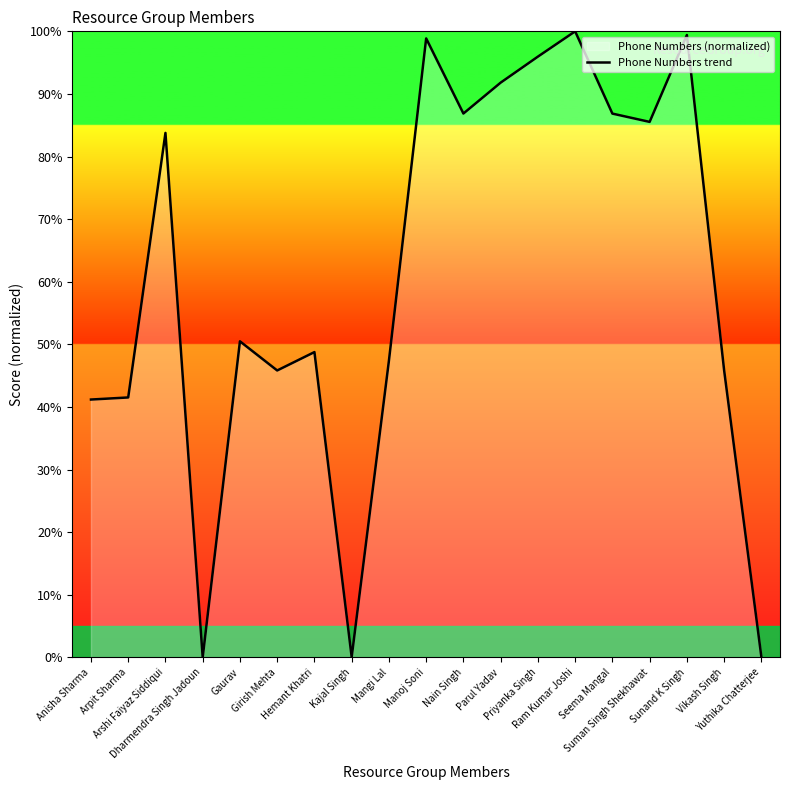

True or false: the data shows 20.9 at Anisha Sharma.

False